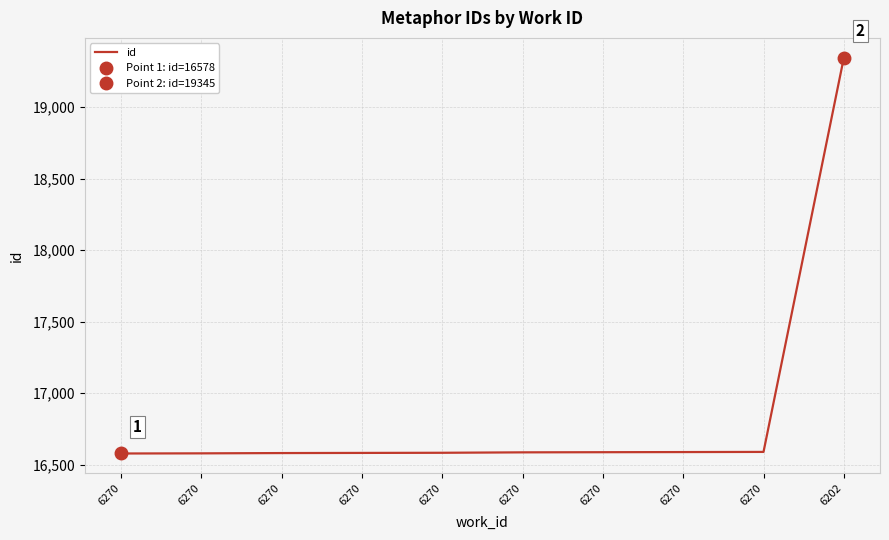

The value at 6270 is 27029. True or false?

False